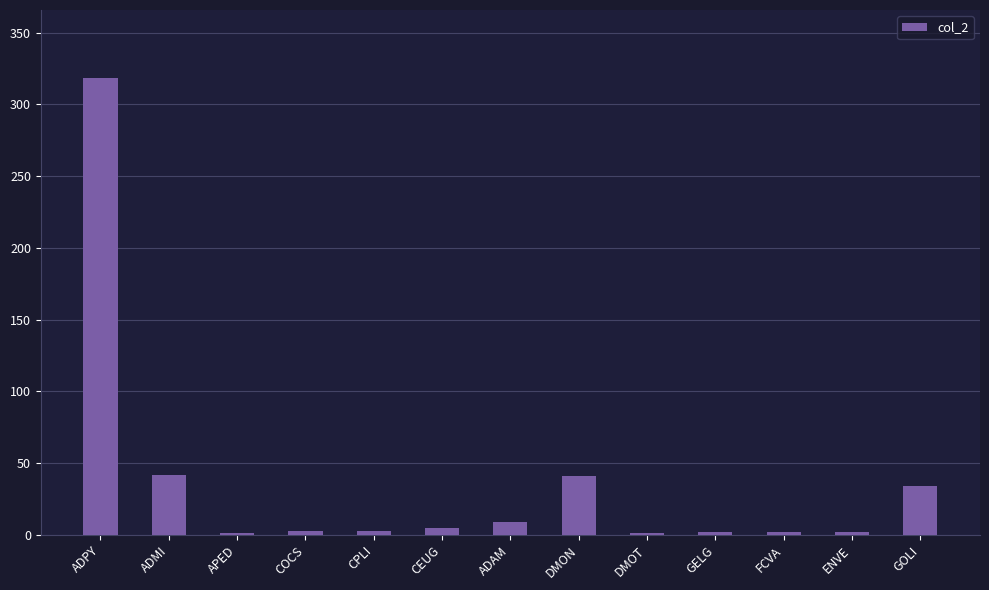

What is the maximum value shown in the chart?

318